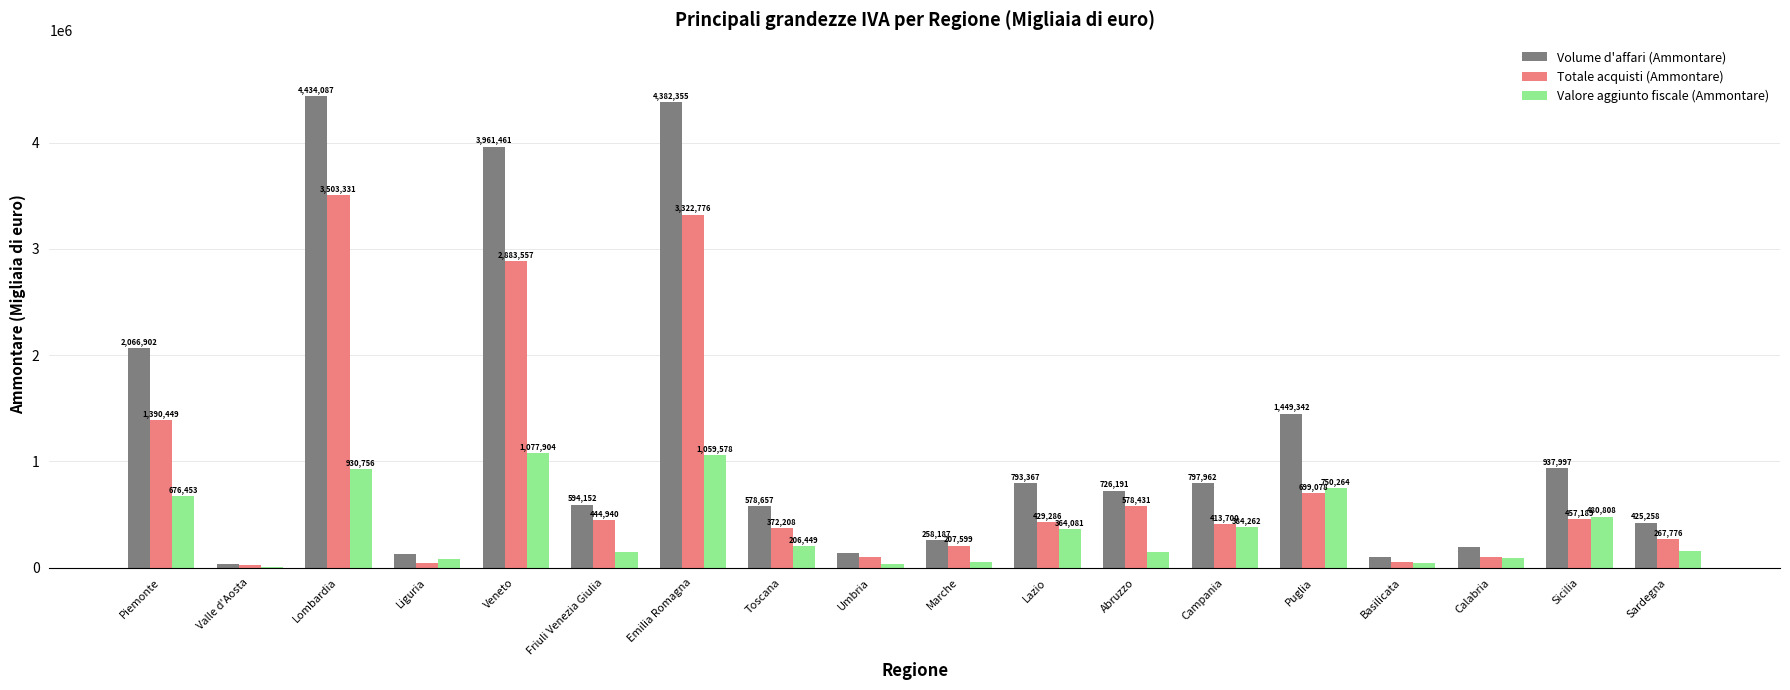

What is the sum of the Valore aggiunto fiscale (Ammontare) values at Lombardia and Calabria?

1021277